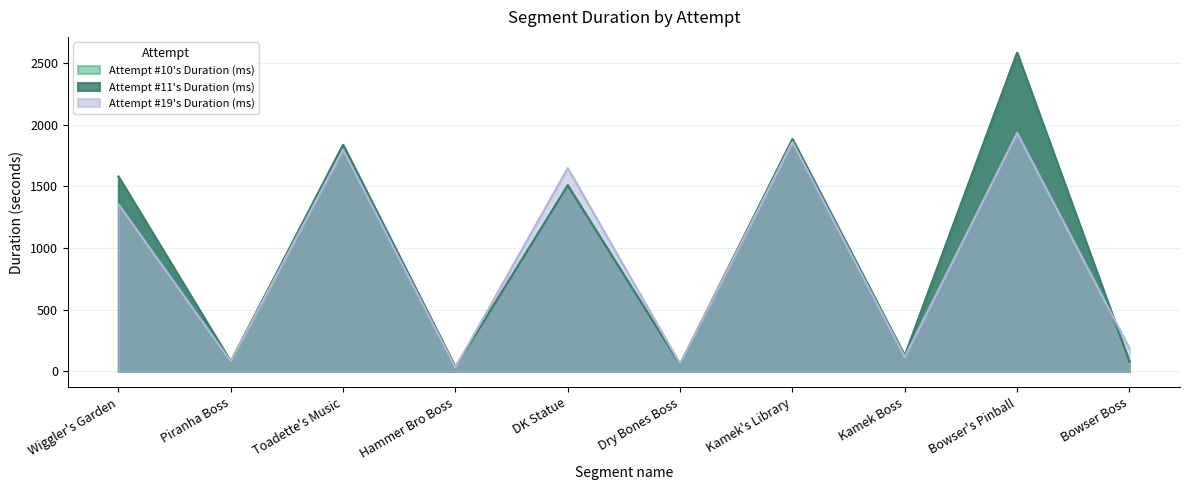

How many lines are shown in the chart?

3